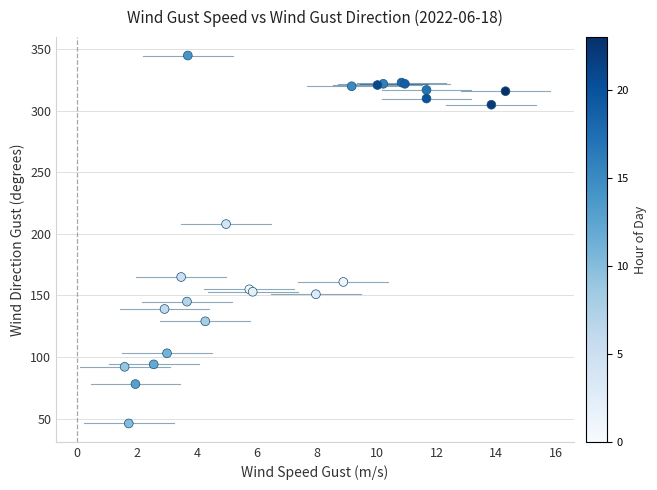

What Y value in the scatter plot is closest to 195?

208